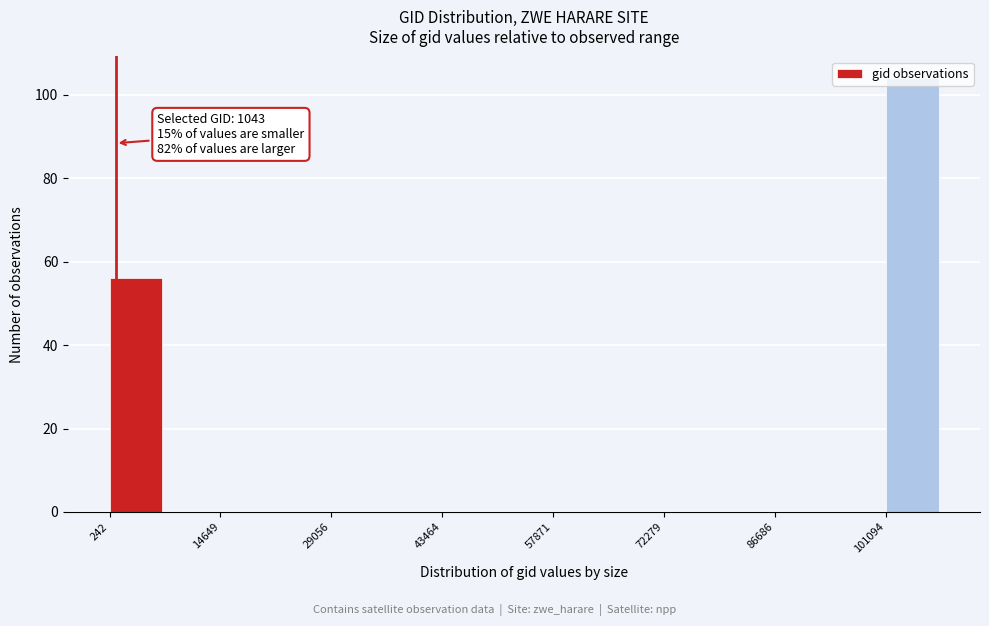

Around what value on the x-axis is the tallest bar? Give the approximate position of its centre, as read against the axis.

104000